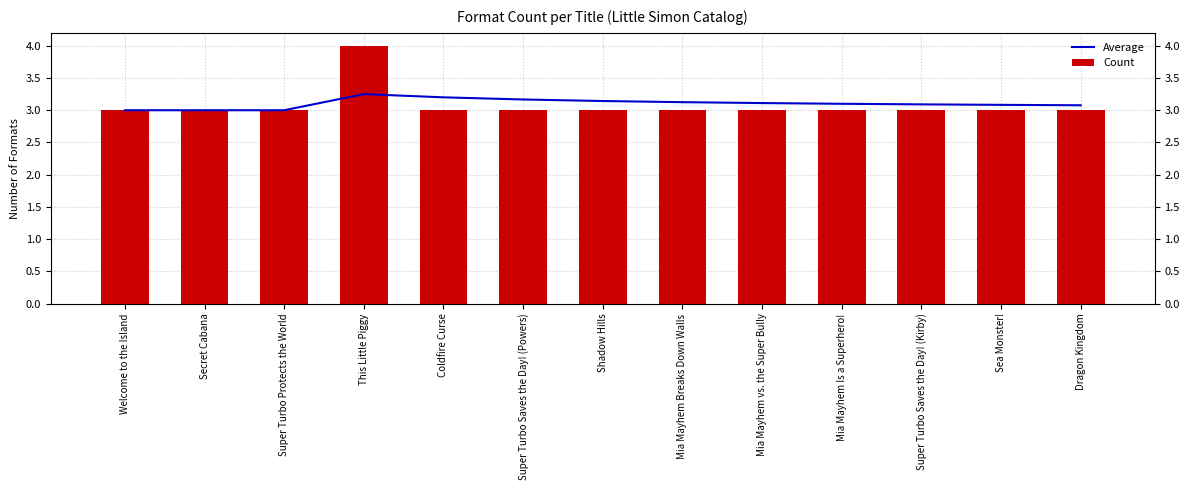

Which has a higher value, Shadow Hills or Mia Mayhem Breaks Down Walls?

Shadow Hills